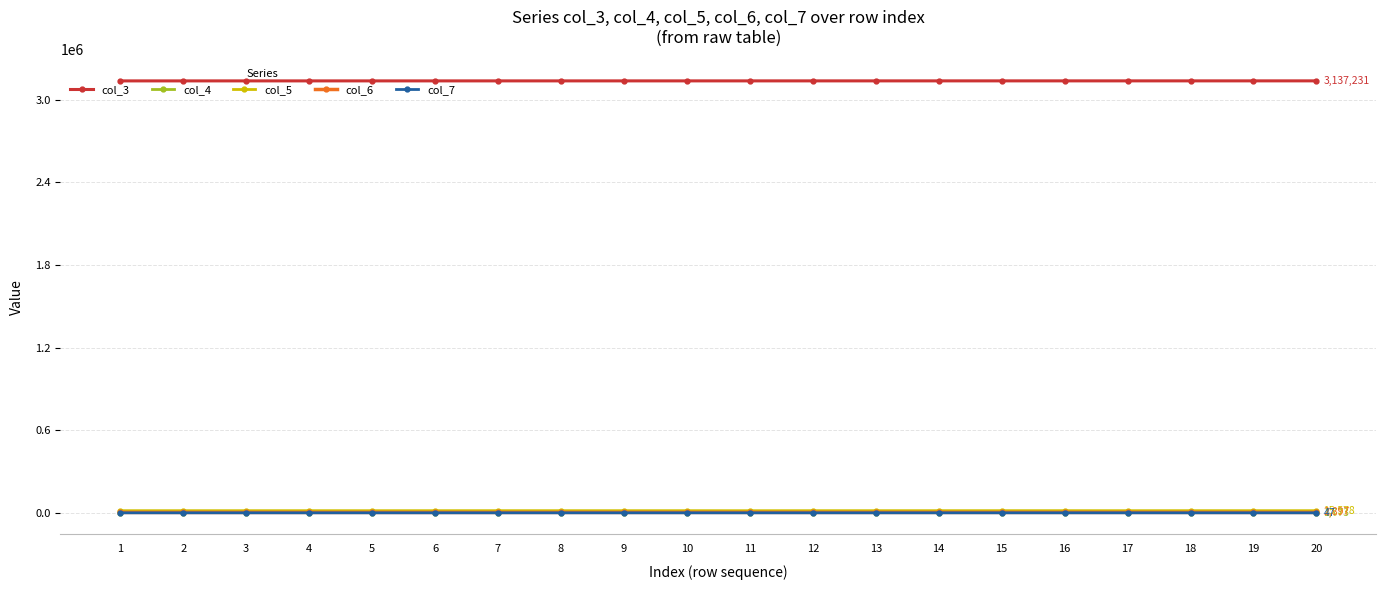

At which label does col_5 first exceed 15578?

4